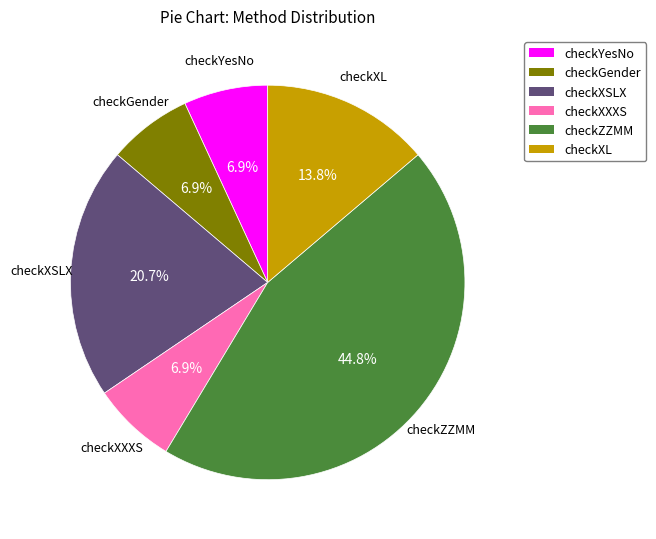

Count the number of slices in the pie.

6